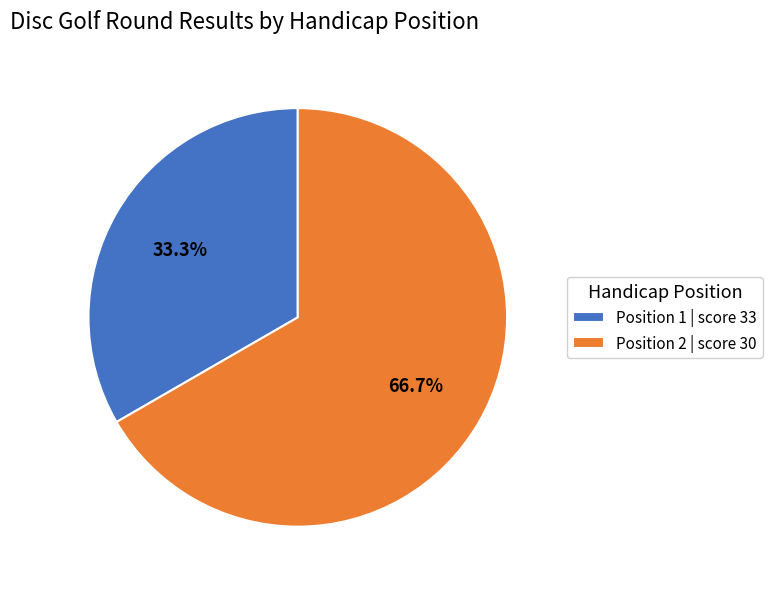

What is the largest slice in the pie chart?

Position 2 | score 30